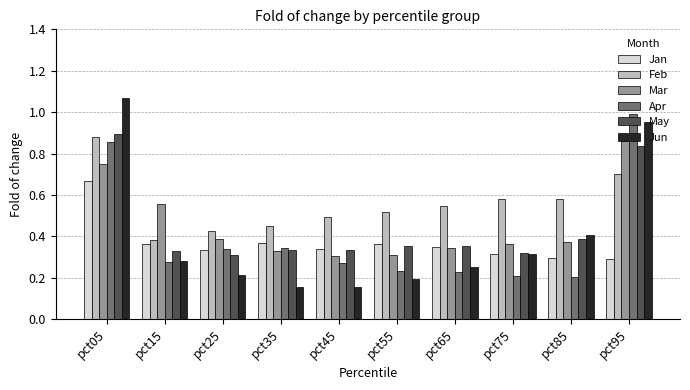

The value of Jun at pct45 is 0.1. True or false?

False